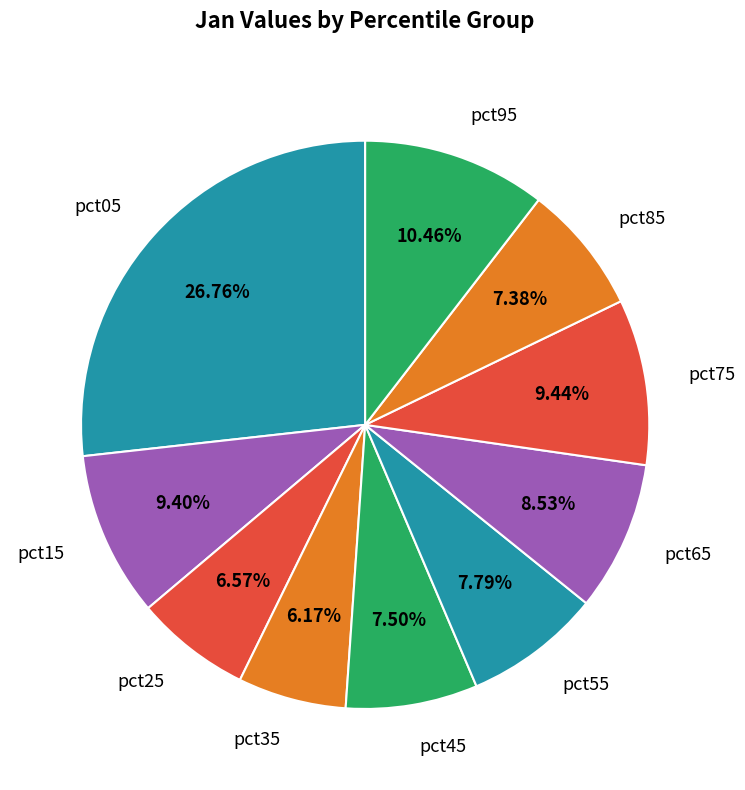

Is there a majority slice in this chart?

No